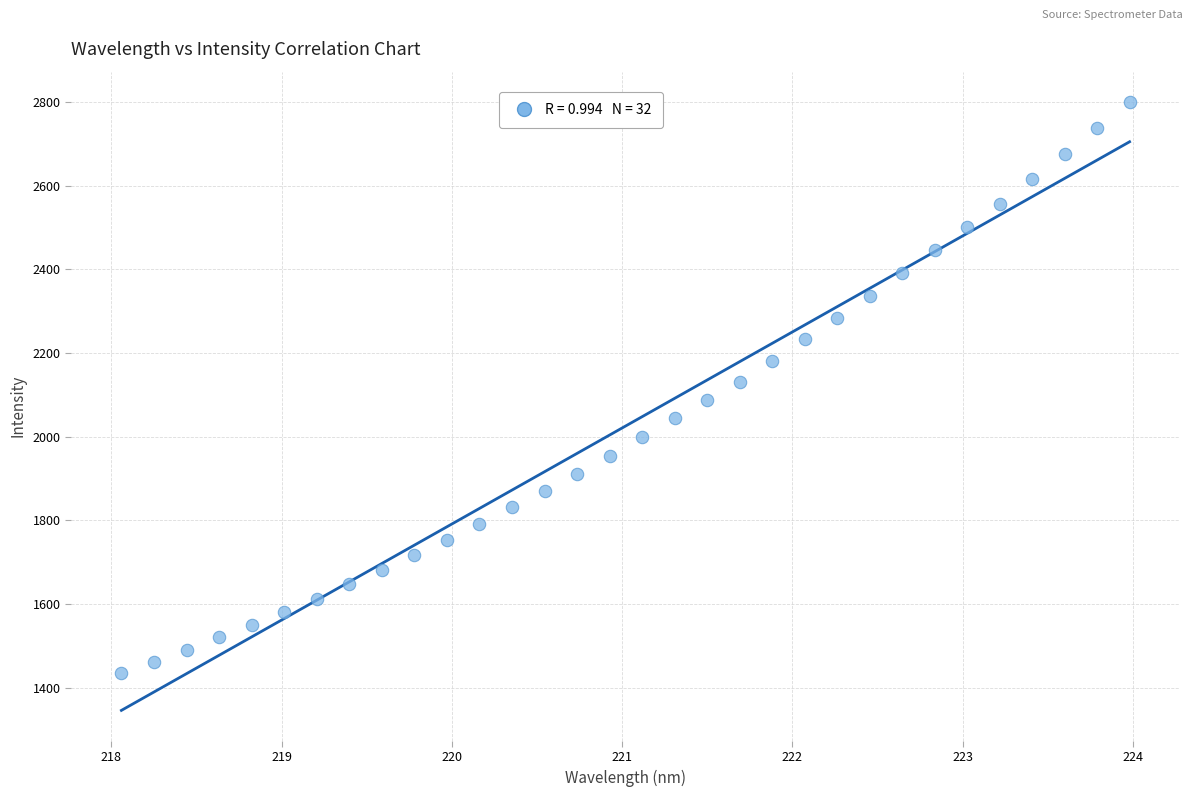

What is the range of Y values (max minus min)?

1364.5